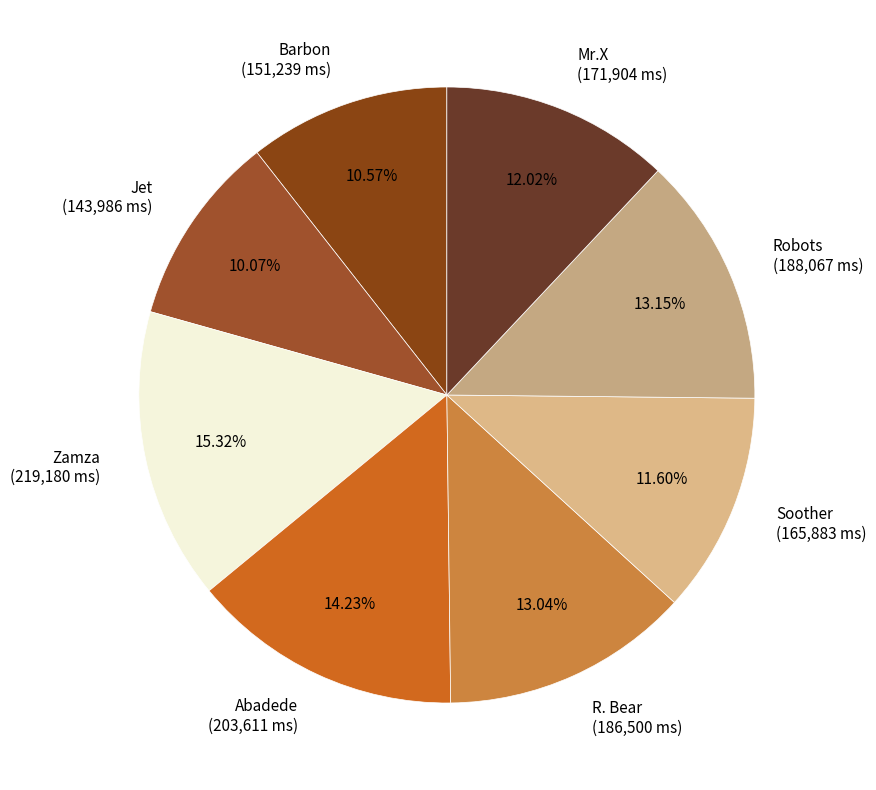

Count the number of slices in the pie.

8